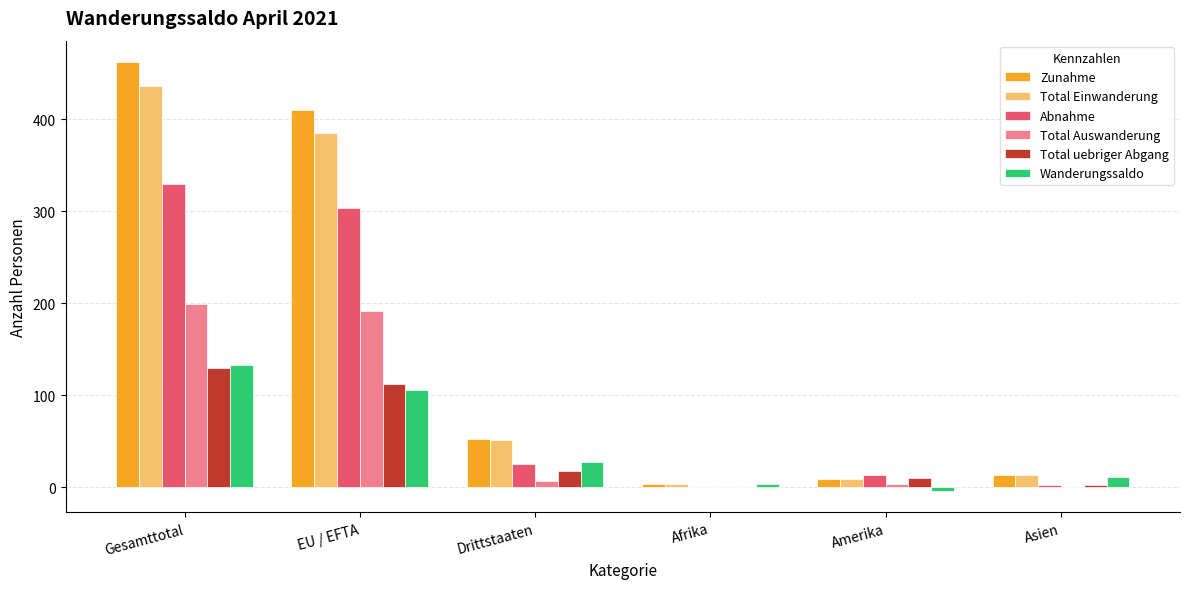

What is the greatest value displayed?

462